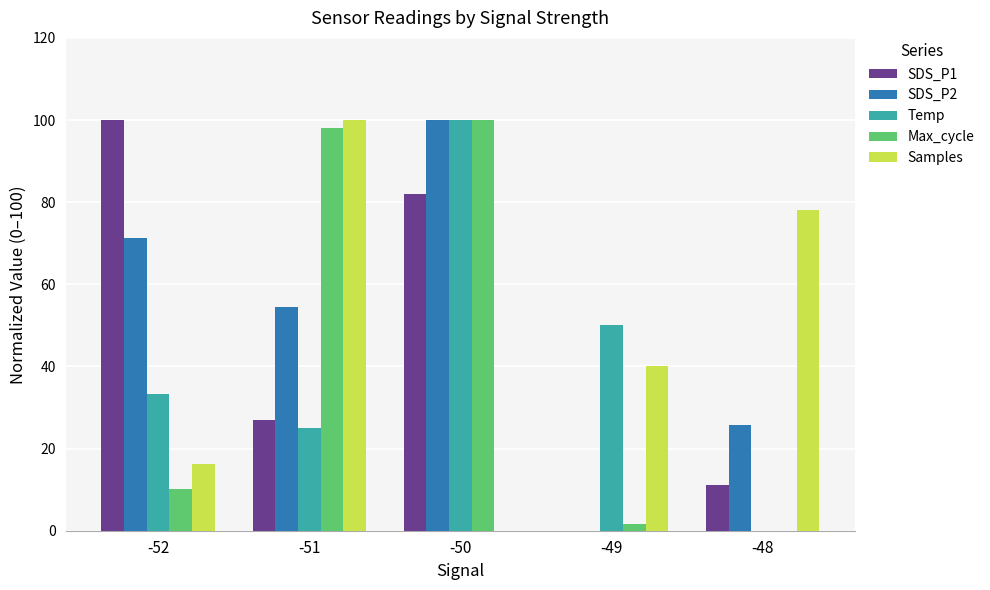

Is it true that Max_cycle equals 98.1 at -51?

True